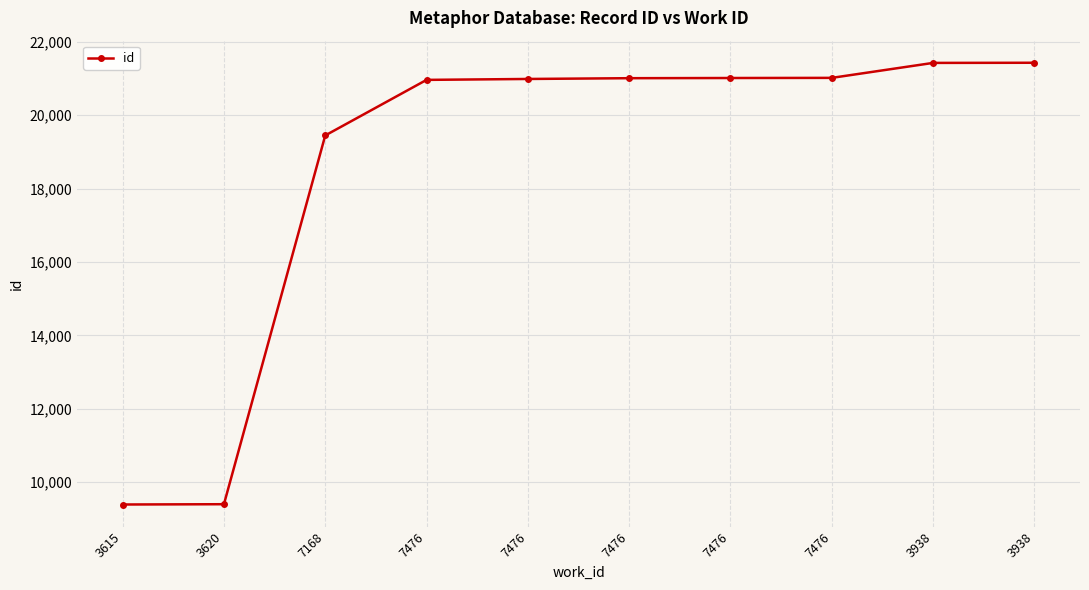

The value at 3938 is 36971. True or false?

False